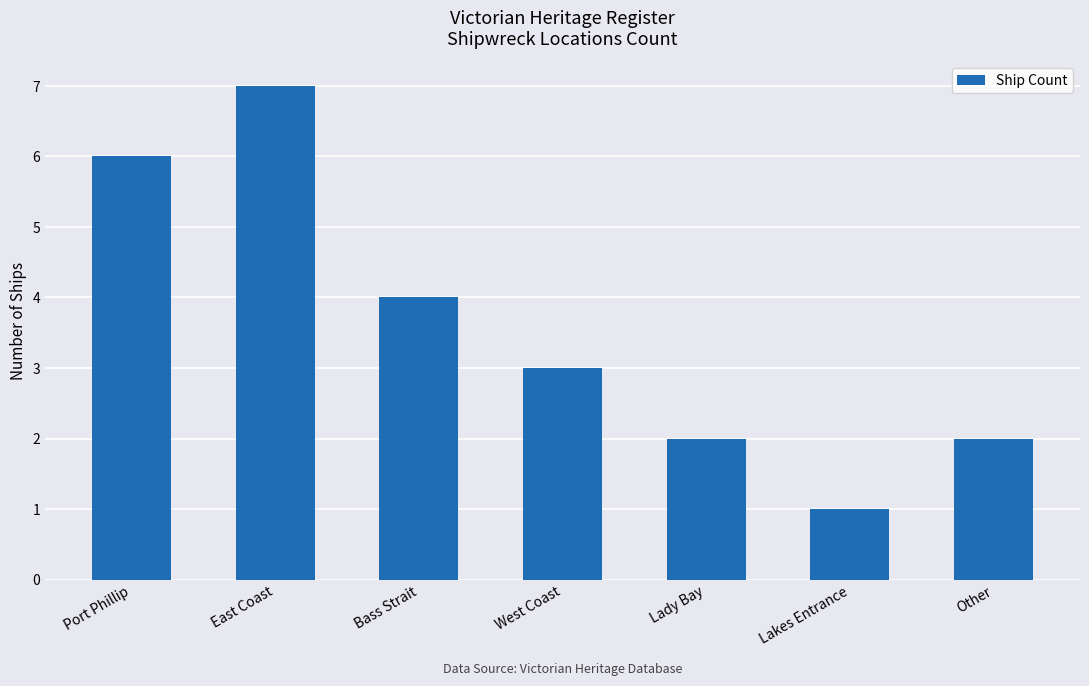

What is the average value?

4